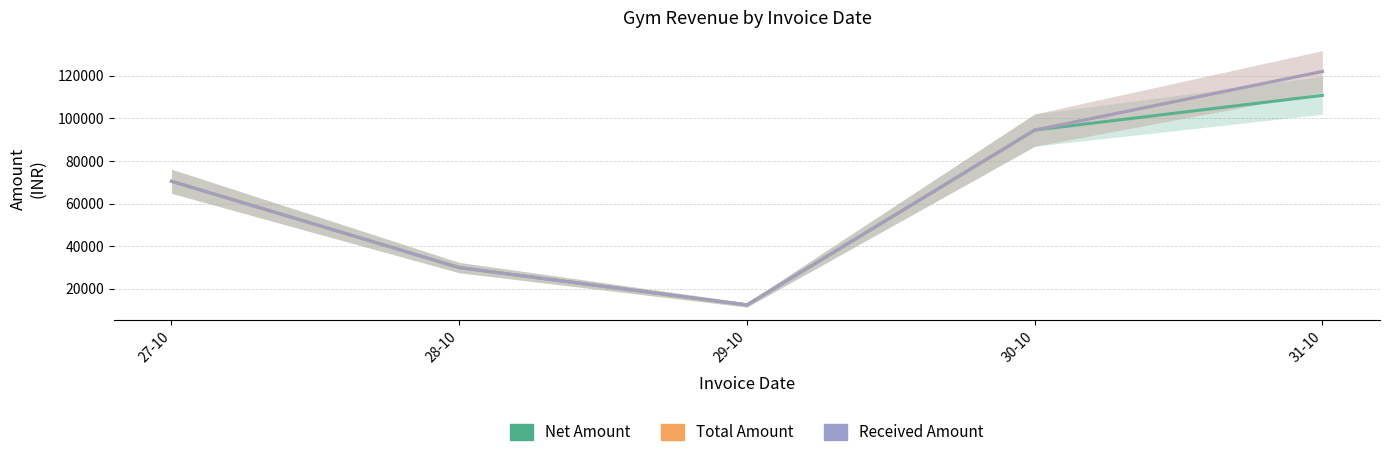

True or false: Total Amount has more than 0 interior local peaks.

False